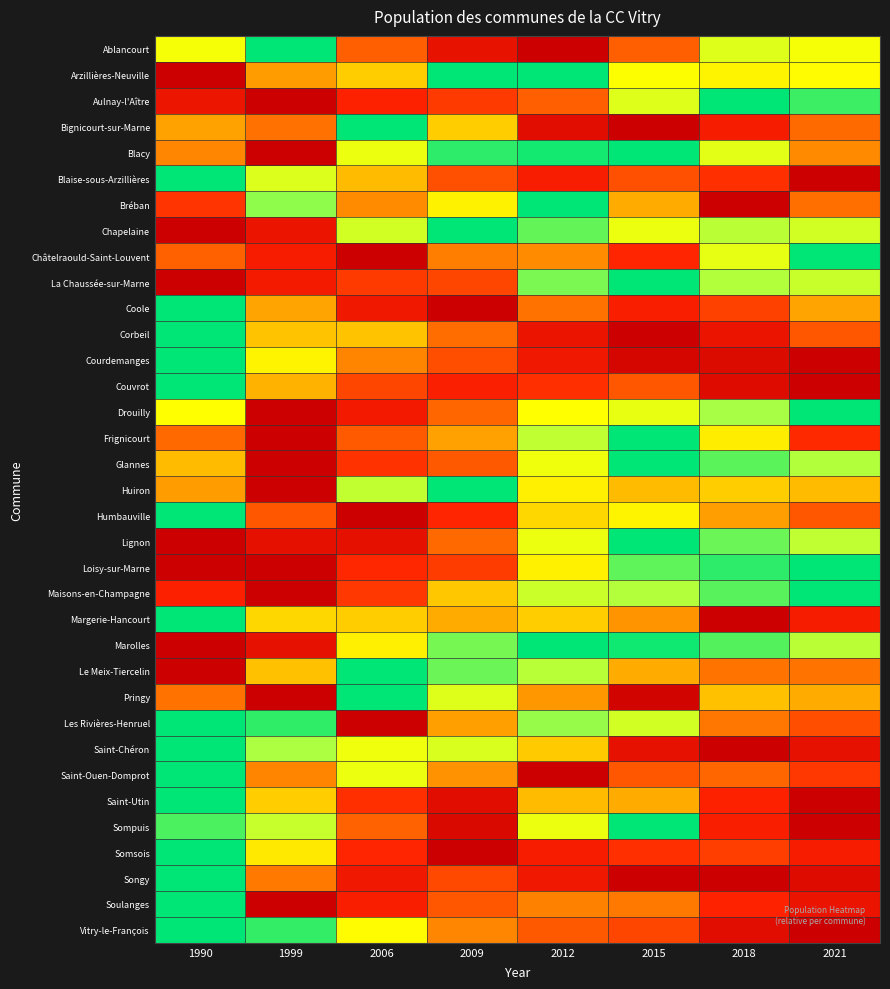

At which category is the sum across all series the highest?

1990